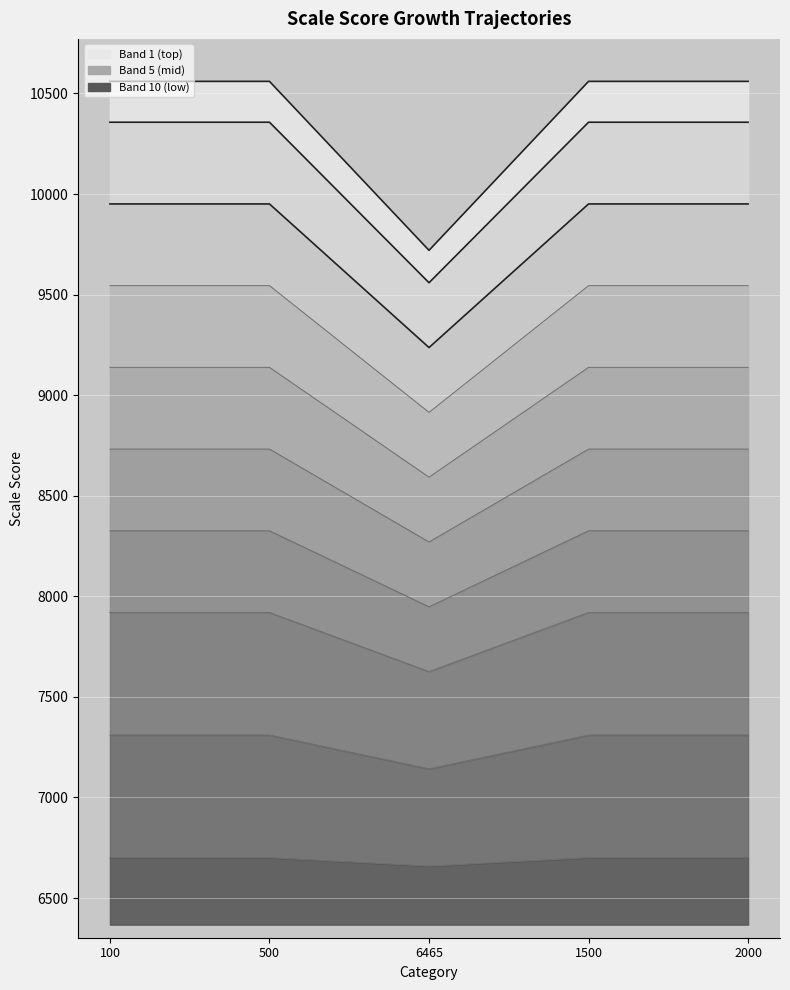

What is the label of the 1st point from the right?

2000